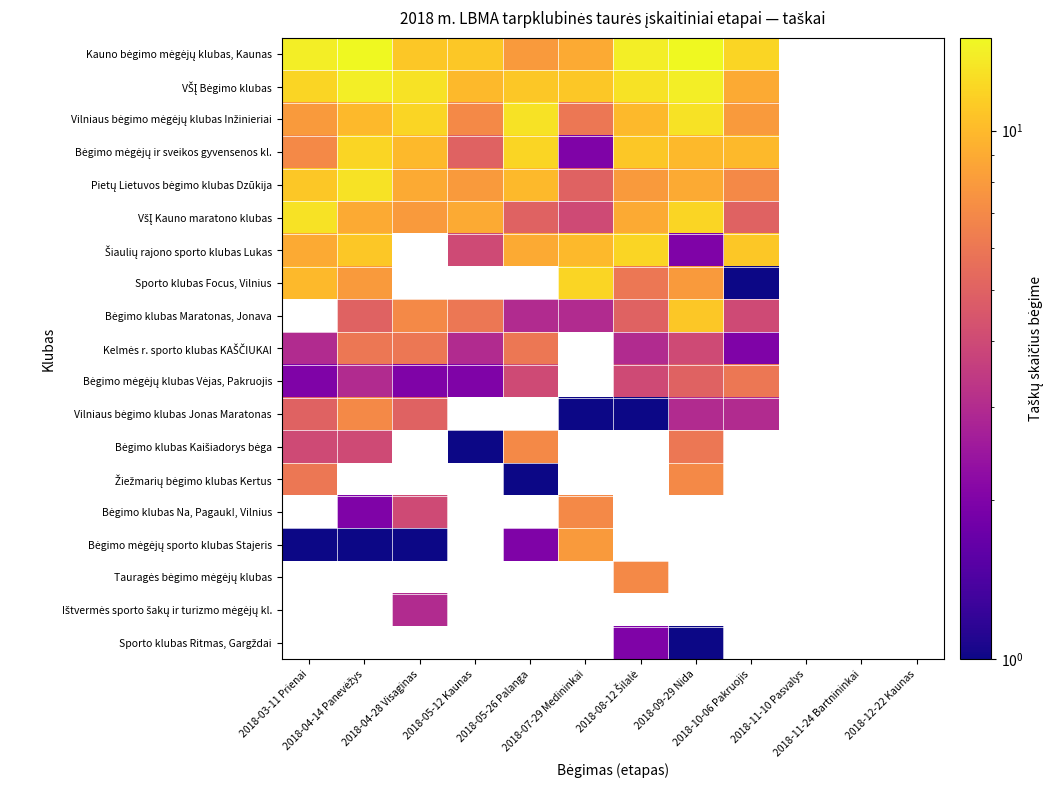

What is the minimum value shown in the chart?

1.0